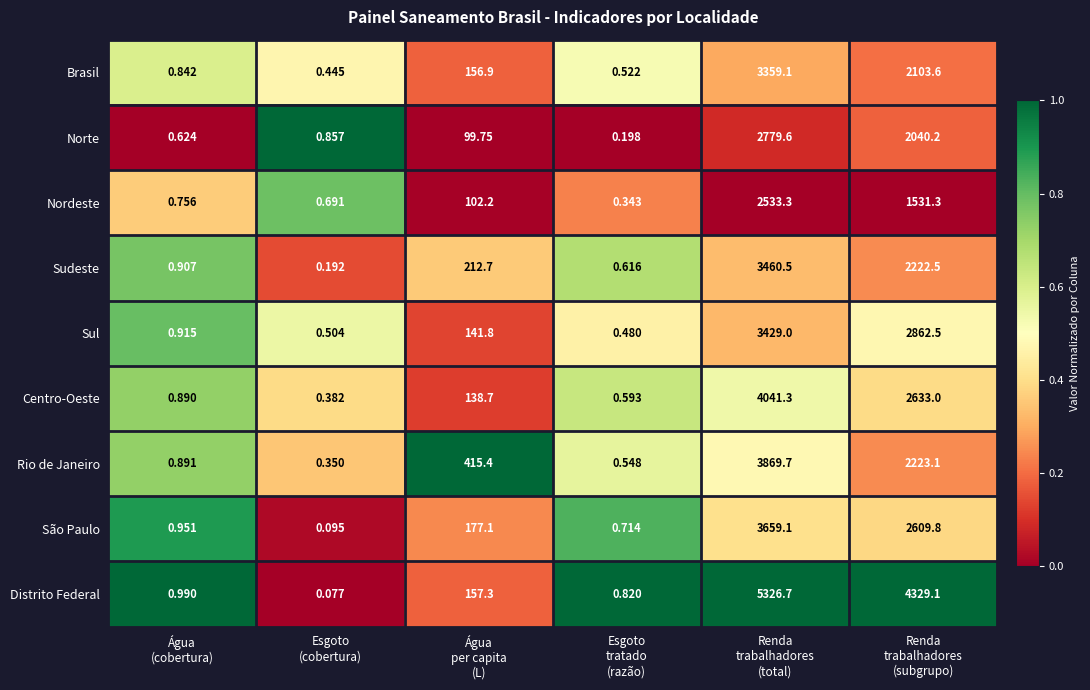

How many data points does each series have?

6